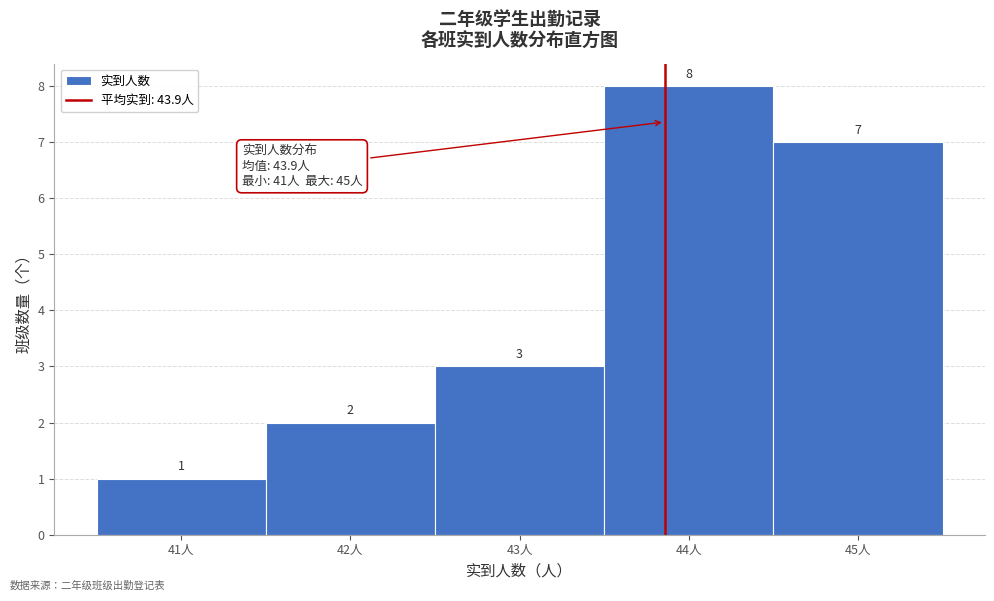

Which range on the x-axis has the tallest bar?

43.5 to 44.5